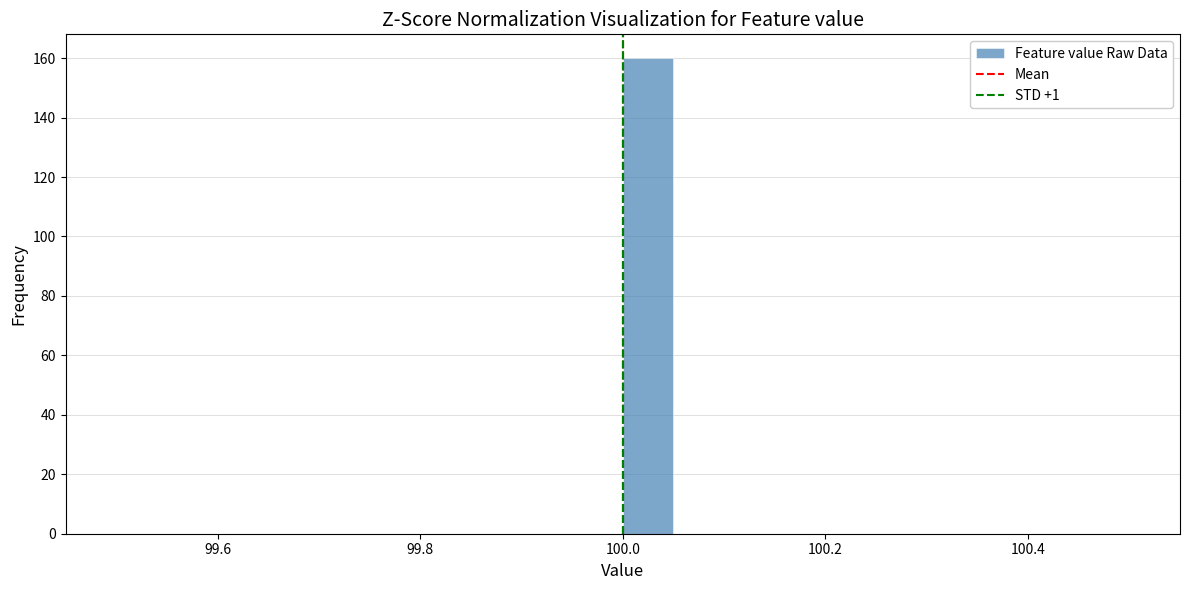

Around what value on the x-axis is the tallest bar? Give the approximate position of its centre, as read against the axis.

100.02